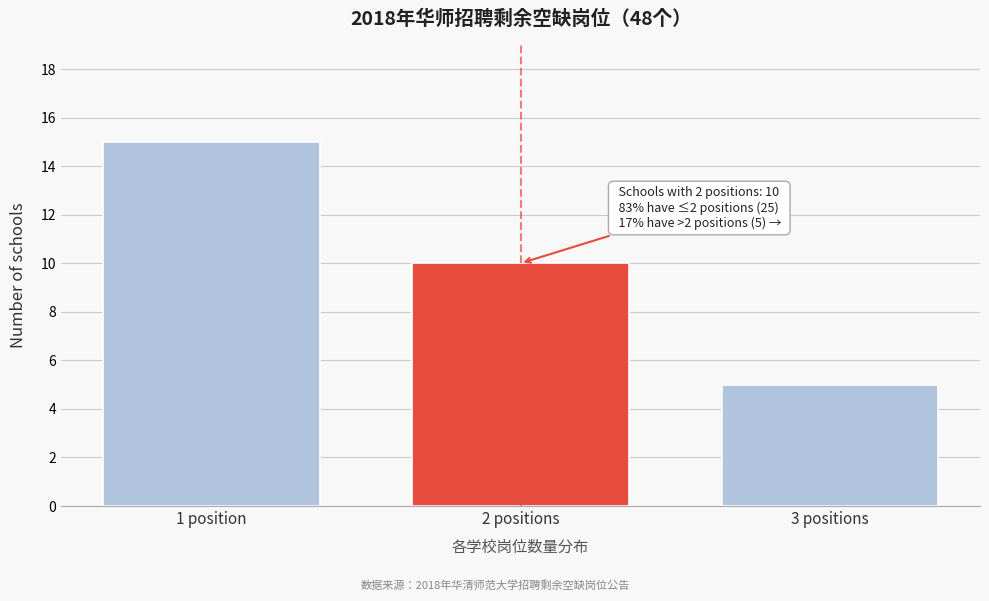

Reading left to right, what are all the values shown in this chart?

15	10	5